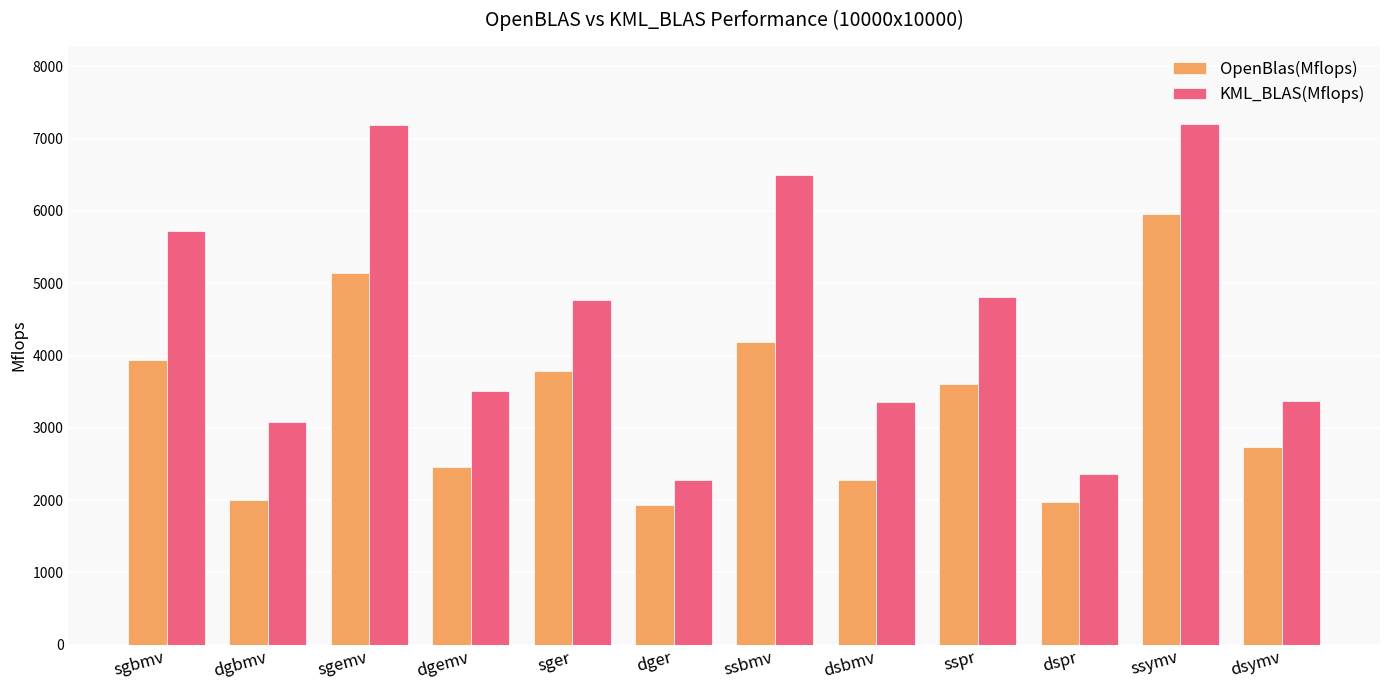

Which series has the largest range (max minus min)?

KML_BLAS(Mflops)